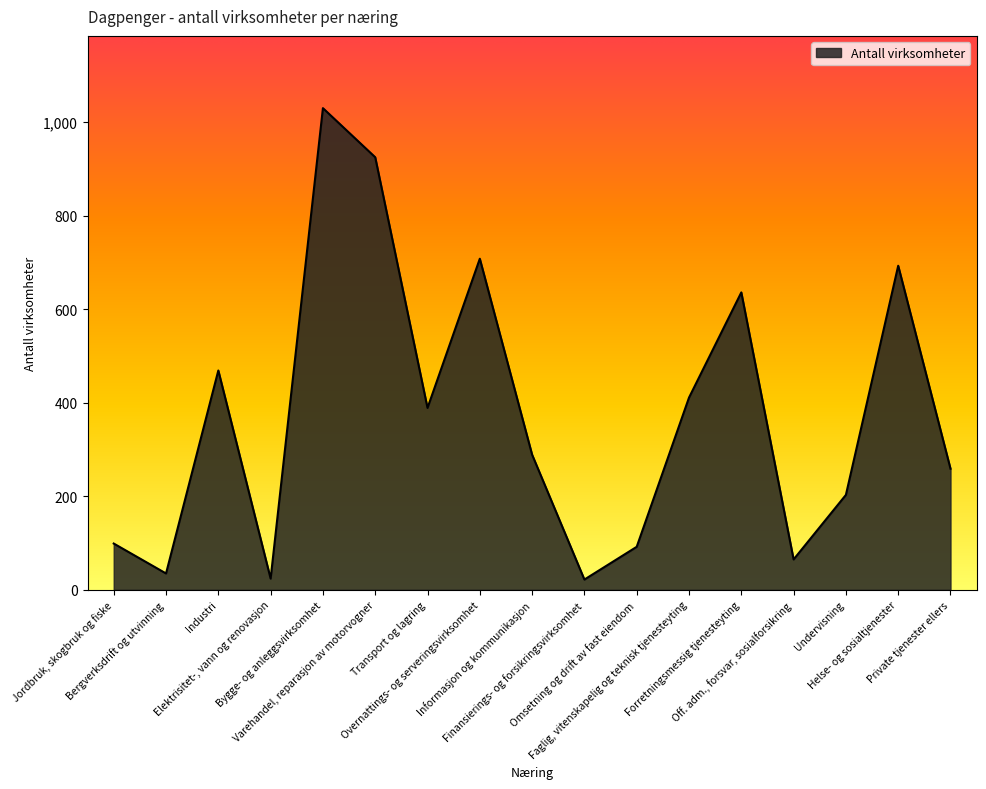

Which has a higher value, Private tjenester ellers or Industri?

Industri